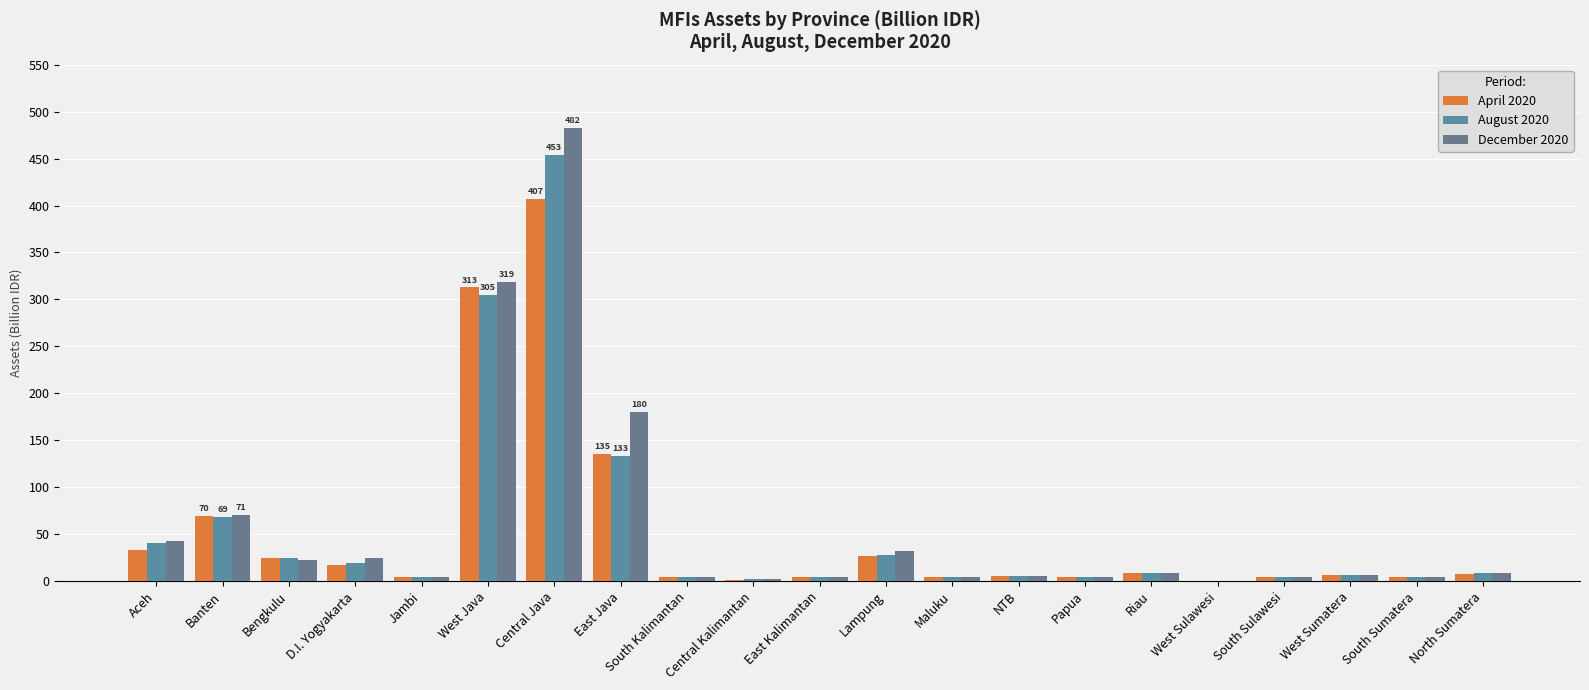

List the series in order of their overall mean, lowest first.

April 2020, August 2020, December 2020